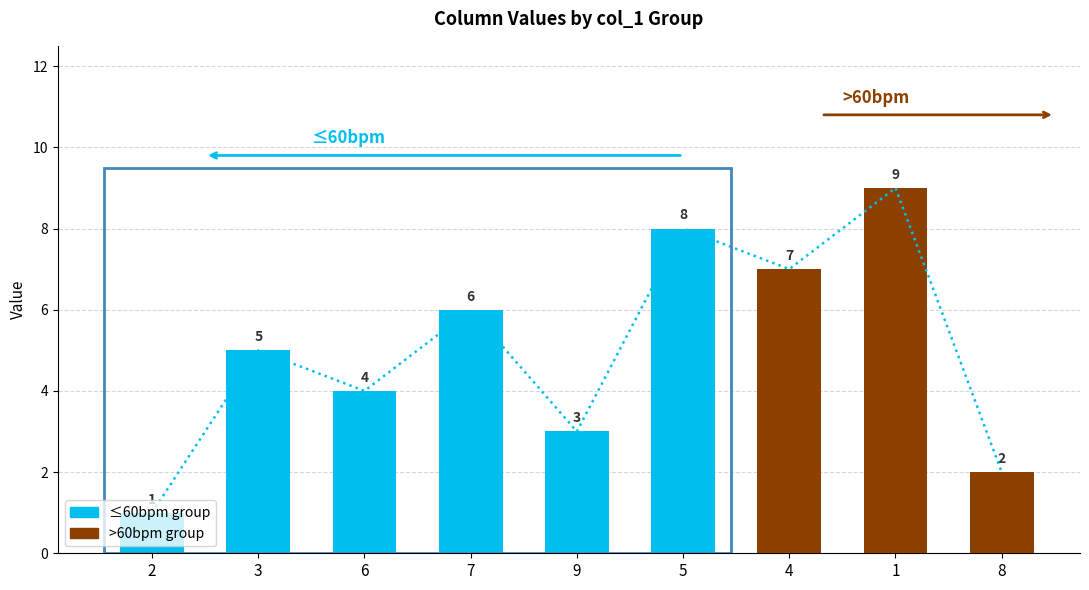

Are the bars grouped side by side (vs. stacked)?

Yes